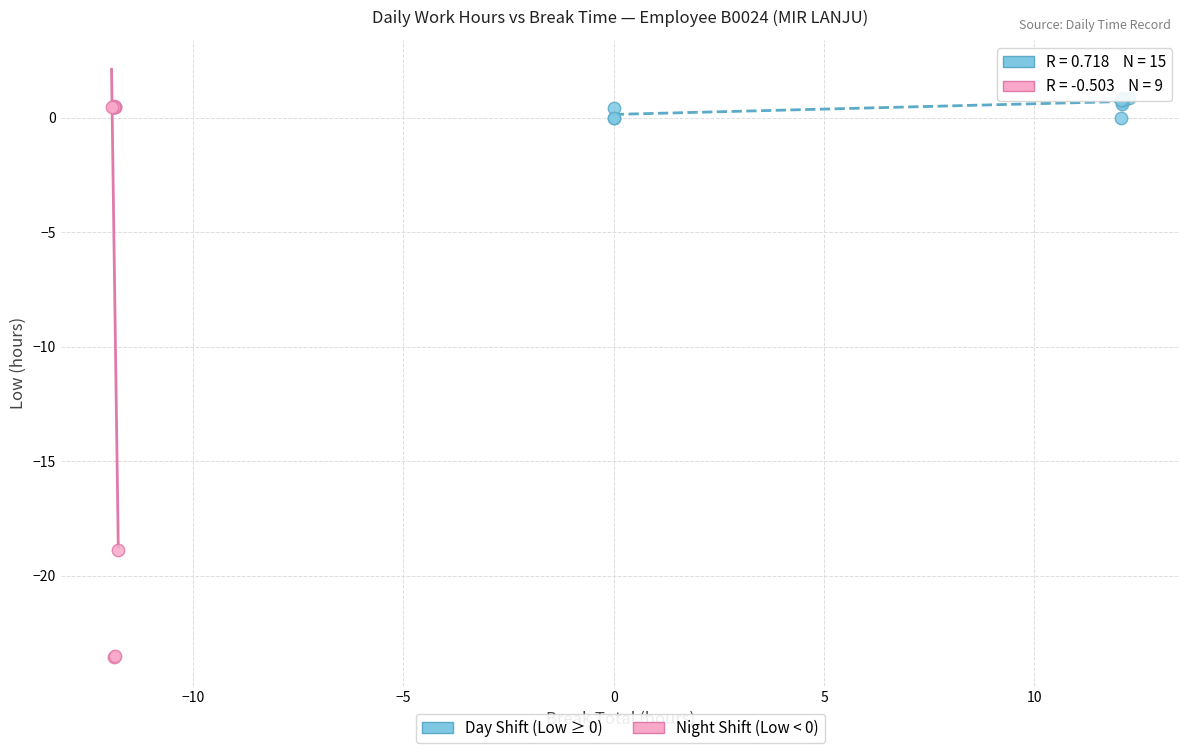

What are all the series names shown in the legend?

Day Shift (Low ≥ 0), Night Shift (Low < 0)